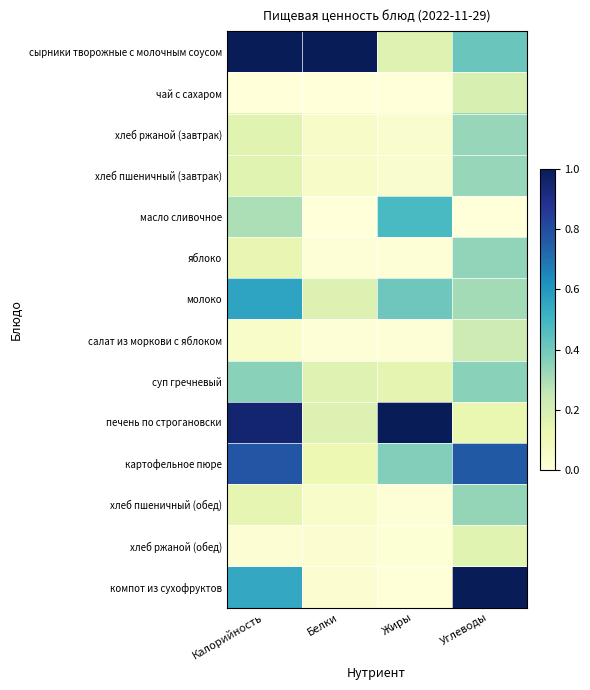

At how many categories does at least one series exceed 0?

4